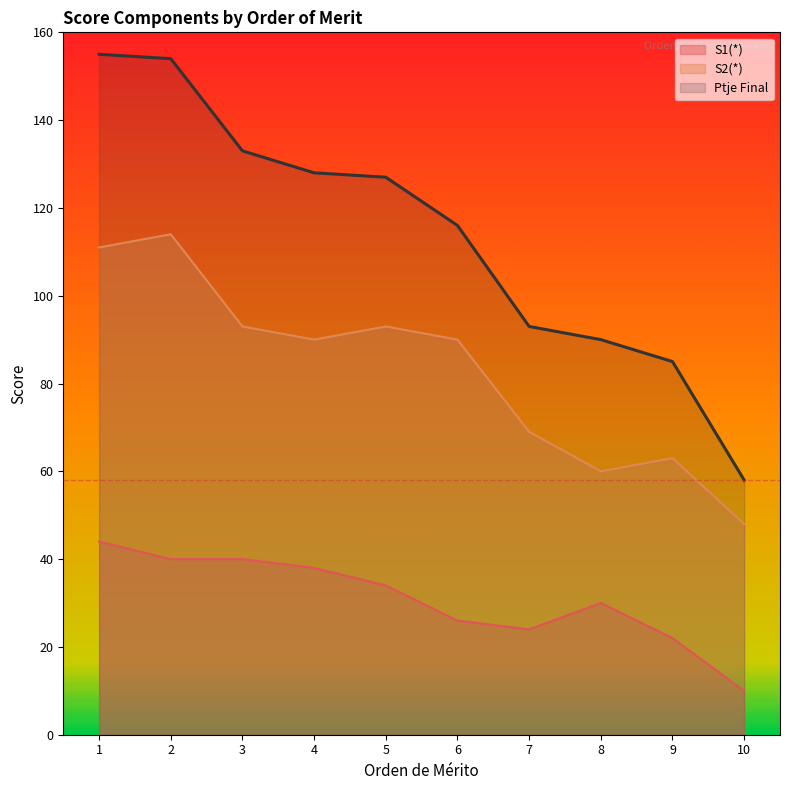

Where does the Ptje Final series first go above 127?

1